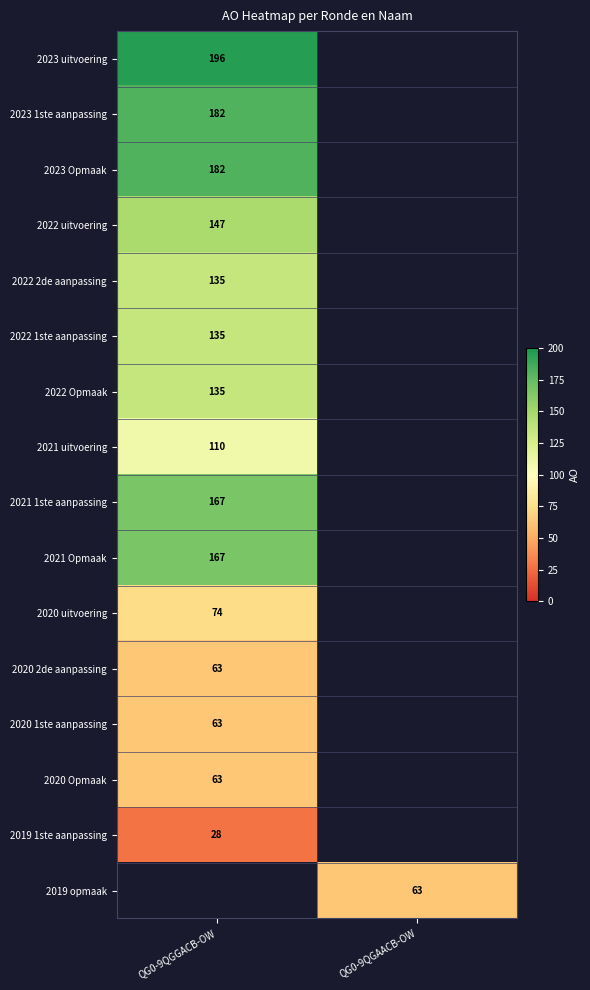

The 2020 1ste aanpassing series shows 108 at QG0-9QGGACB-OW. True or false?

False